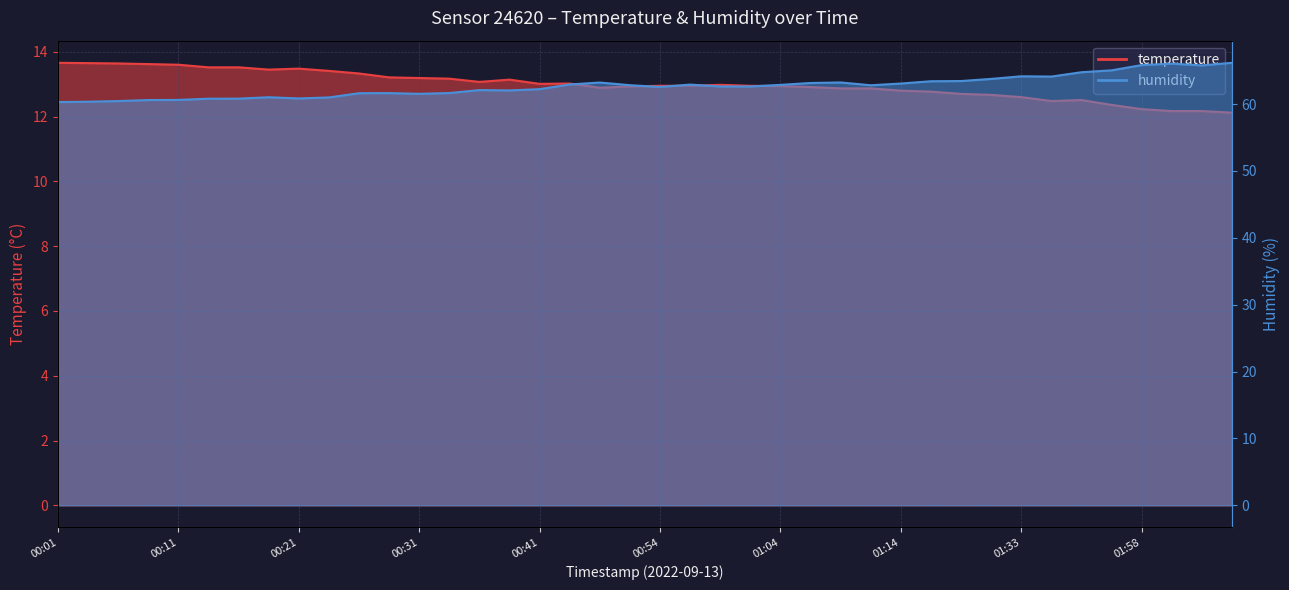

What is the sum of all temperature values?

519.5